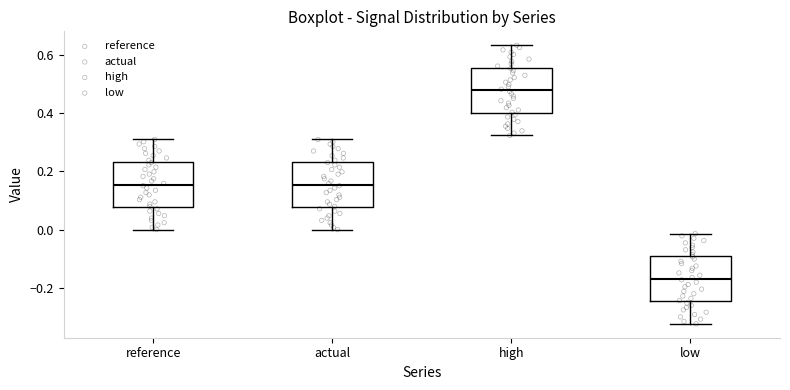

Reading left to right, read every box against the y-axis: the position of its median line, the range the box covers, and the ends of its whiskers. The values are not printed on the chart, so give them approximately, as read against the axis.

reference: median 0.16, box 0.08 to 0.24, whiskers 0.00 to 0.30
actual: median 0.16, box 0.08 to 0.24, whiskers 0.00 to 0.30
high: median 0.48, box 0.40 to 0.56, whiskers 0.32 to 0.64
low: median -0.16, box -0.24 to -0.10, whiskers -0.32 to -0.02